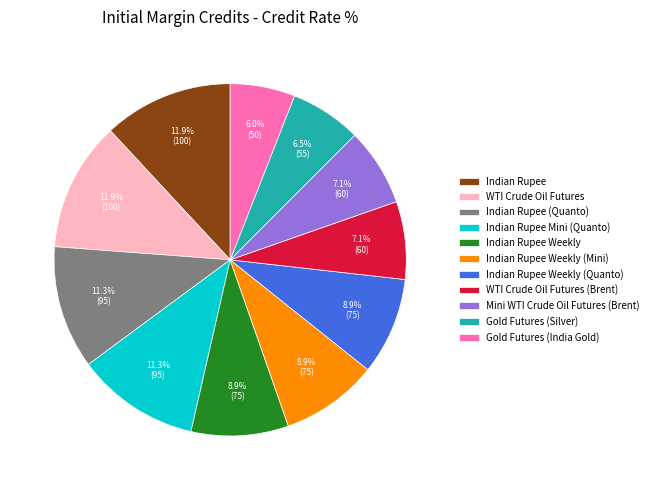

How many slices are in this pie chart?

11